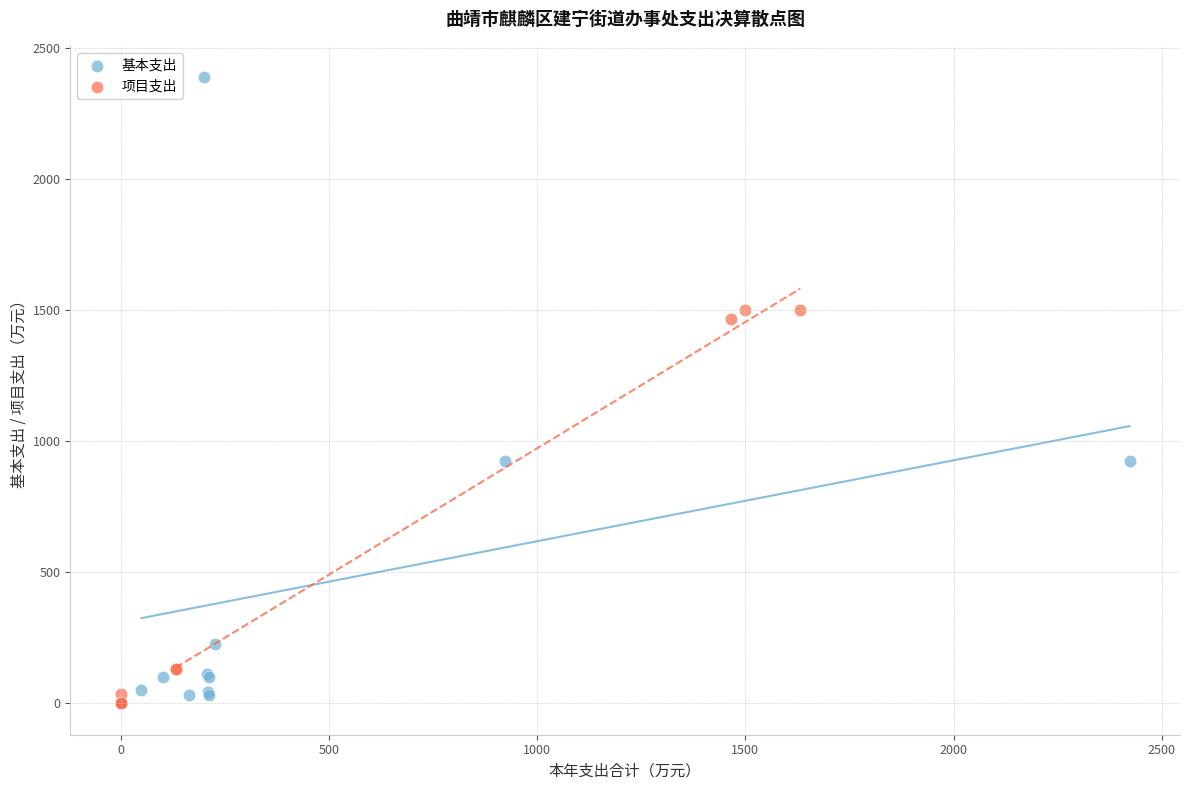

Which series contains the lowest Y value?

项目支出